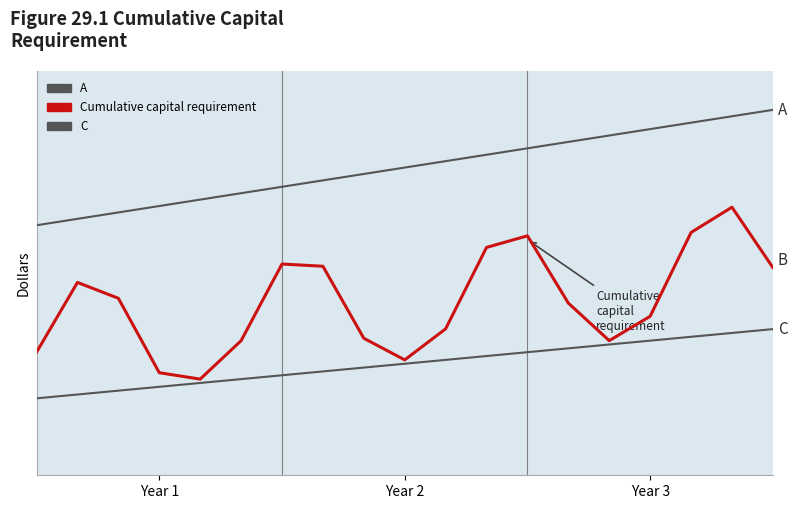

Does the chart display data point markers on the line(s)?

No